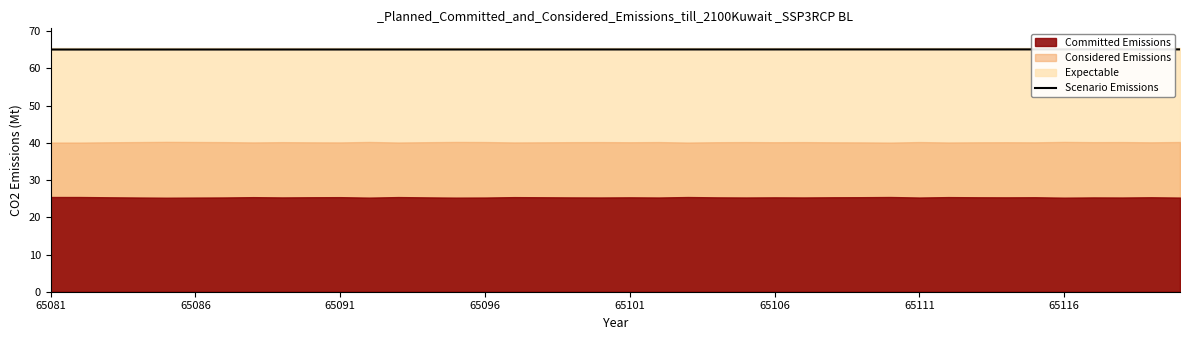

Reading right to left, extract all data points from this chart.

65.1	65.1	65.1	65.1	65.1	65.1	65.1	65.1	65.1	65.1	65.1	65.1	65.1	65.1	65.1	65.1	65.1	65.1	65.1	65.1	65.1	65.1	65.1	65.1	65.1	65.1	65.1	65.1	65.1	65.1	65.1	65.1	65.1	65.1	65.1	65.1	65.1	65.1	65.1	65.1